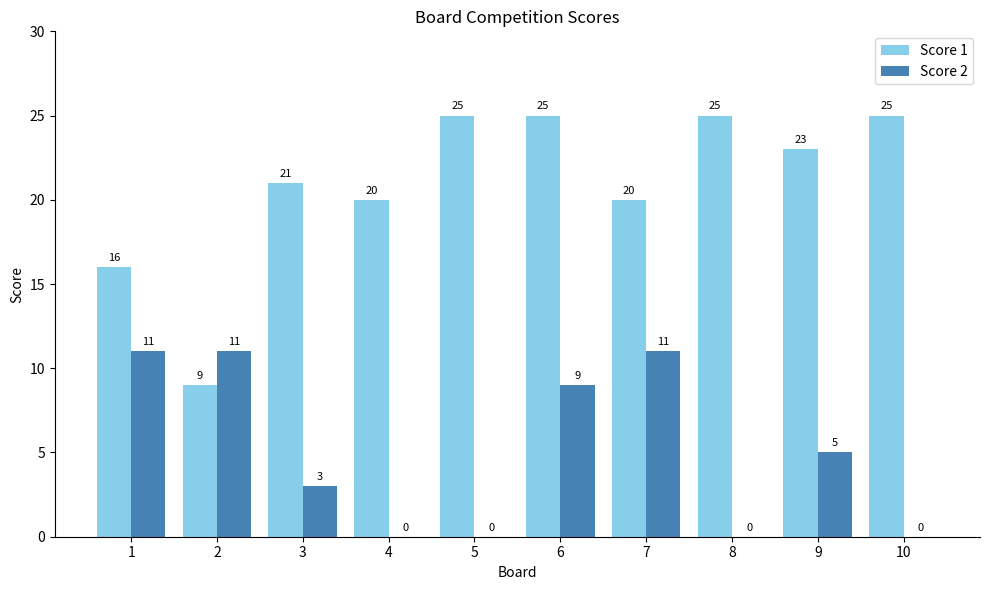

What is the maximum value shown in the chart?

25